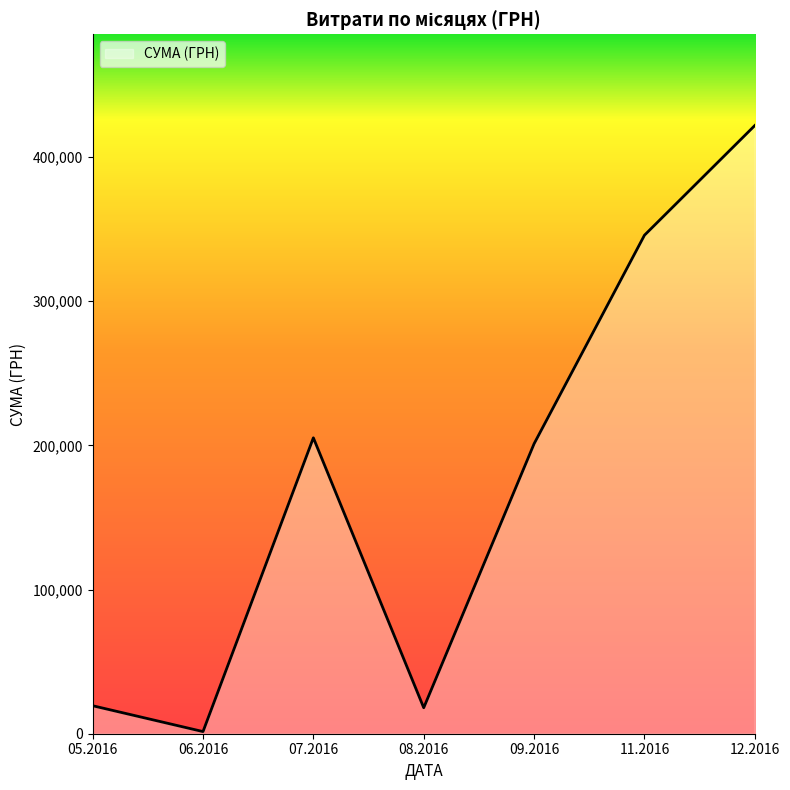

What is the minimum value shown in the chart?

1488.0